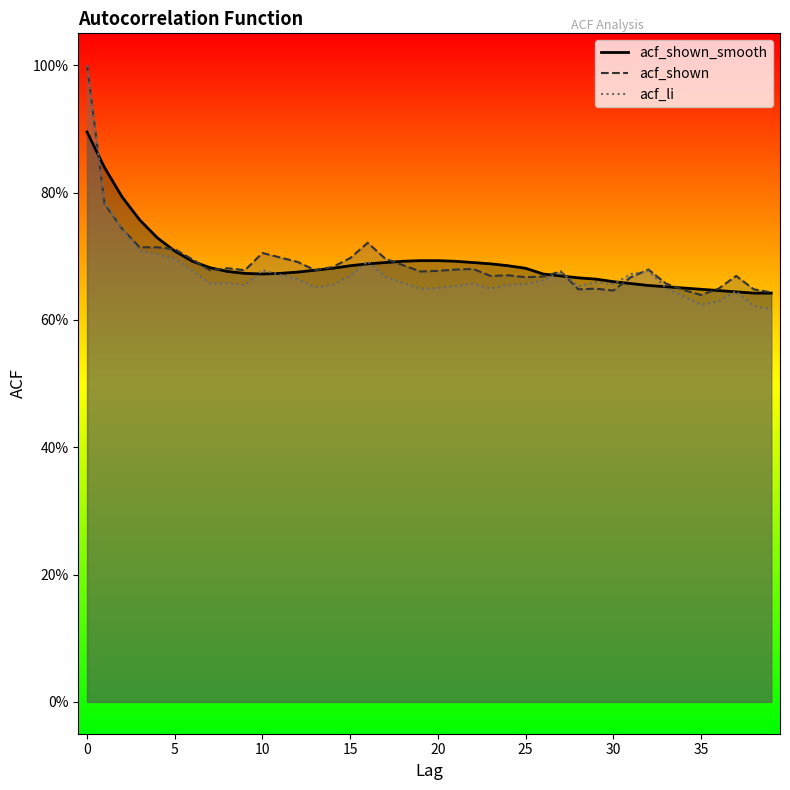

What is the label of the 4th point from the right?

36